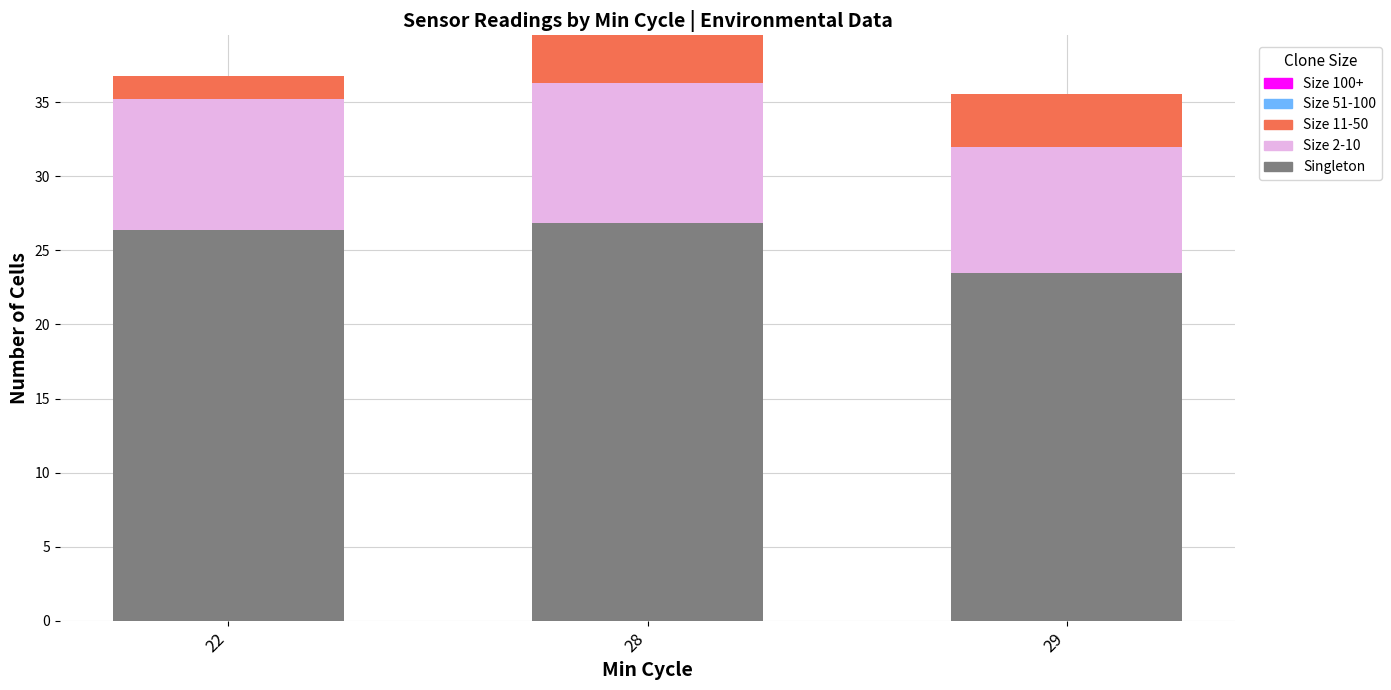

Is it true that Singleton equals 12.9 at 22?

False